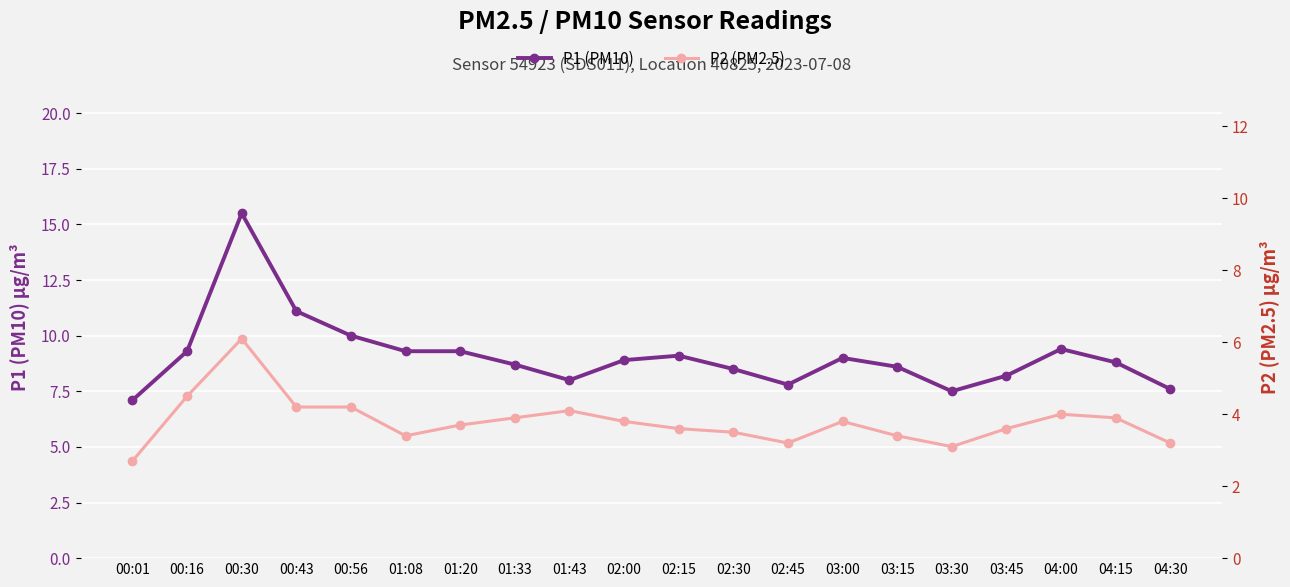

What is the label of the 14th point from the right?

01:20